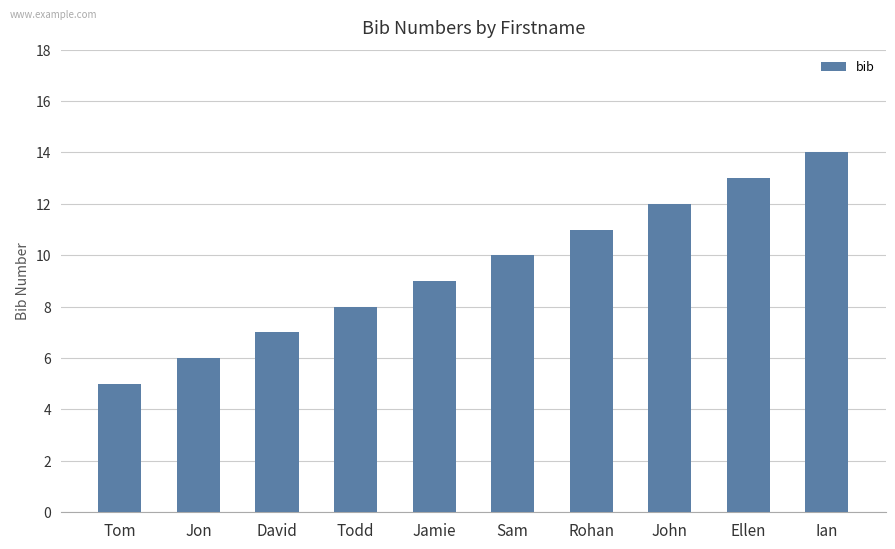

What is the label of the 5th bar from the left?

Jamie